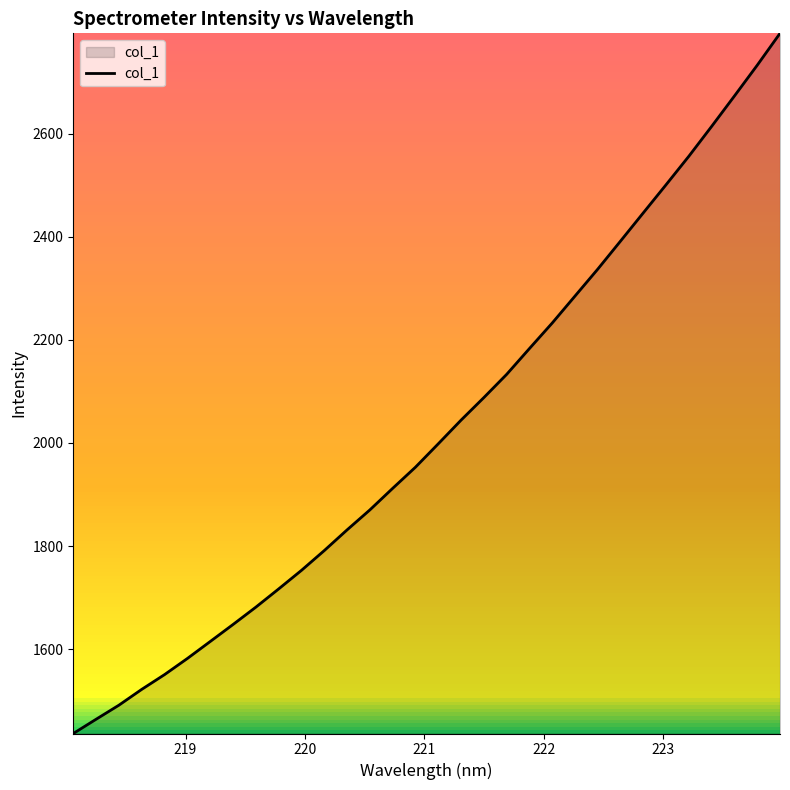

True or false: there are more than 0 points higher than both neighbors.

False